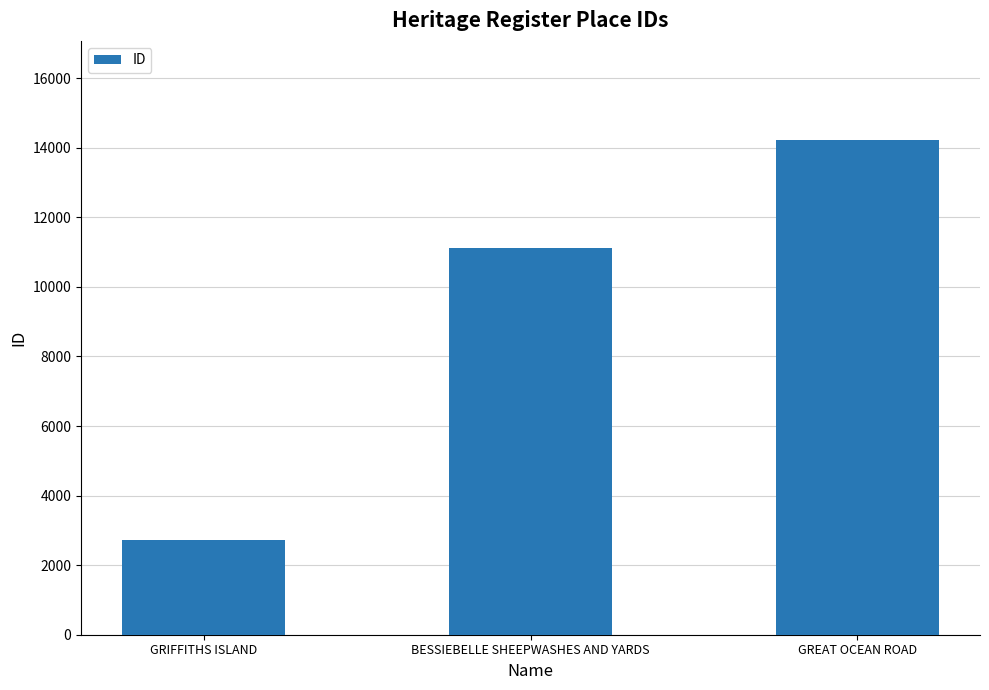

True or false: the data shows 14228 at GREAT OCEAN ROAD.

True